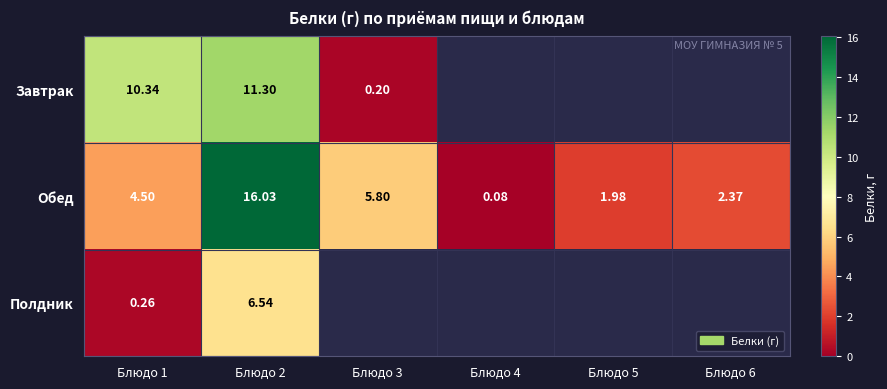

Which series has the largest total across all categories?

Обед